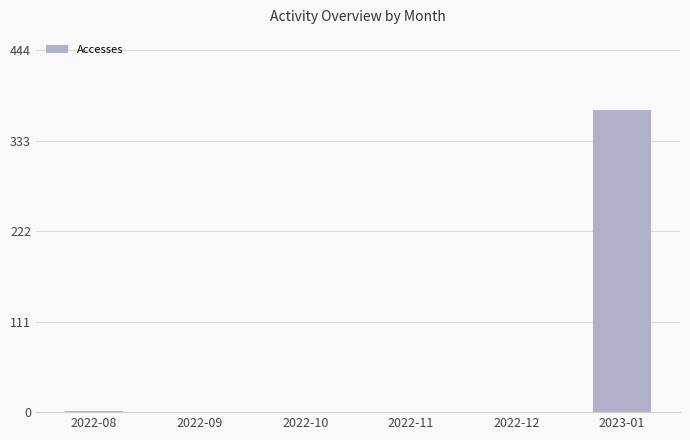

What is the change in value from 2022-09 to 2023-01?

+370